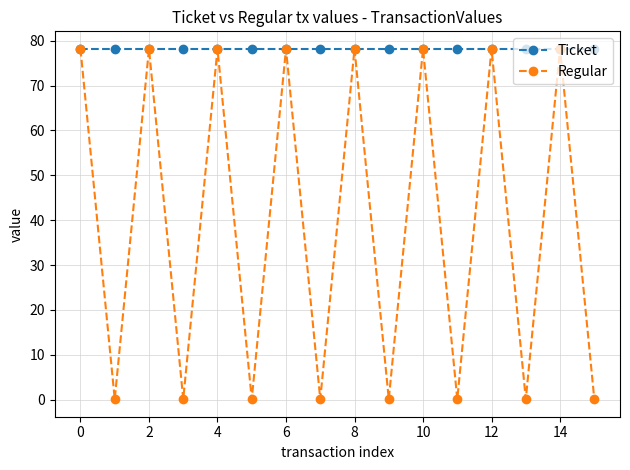

What is the average value of the Regular series?

39.1